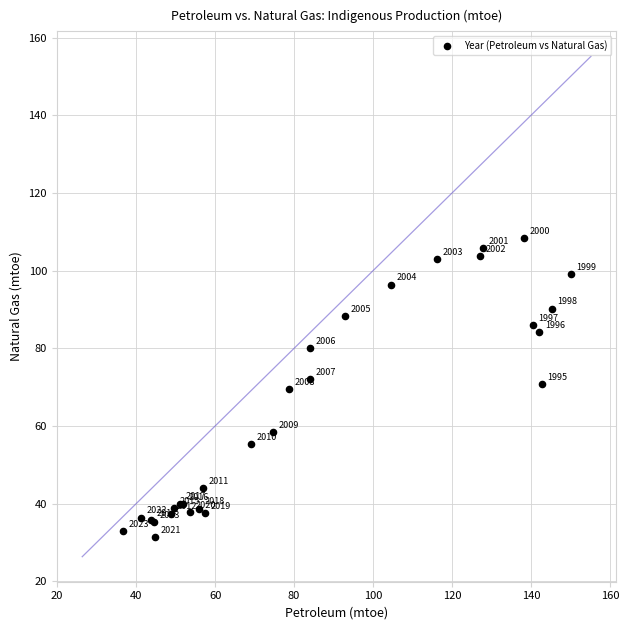

What Y value in the scatter plot is closest to 69?

69.5